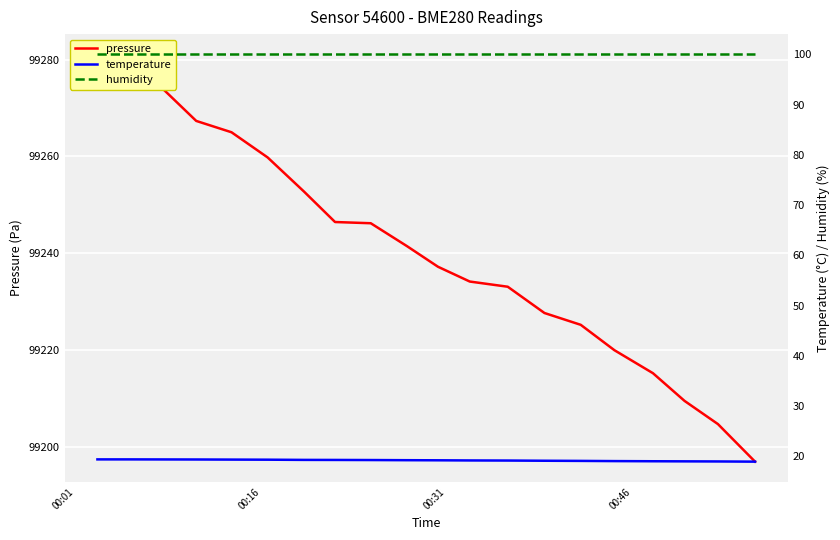

What is the sum of all temperature values?

384.4